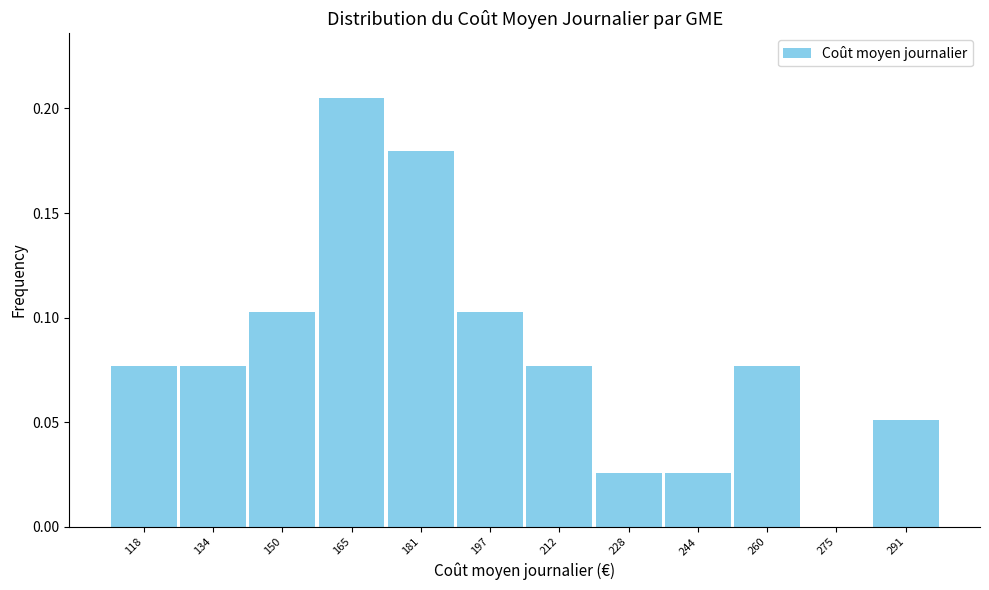

Which range on the x-axis has the tallest bar?

158 to 174